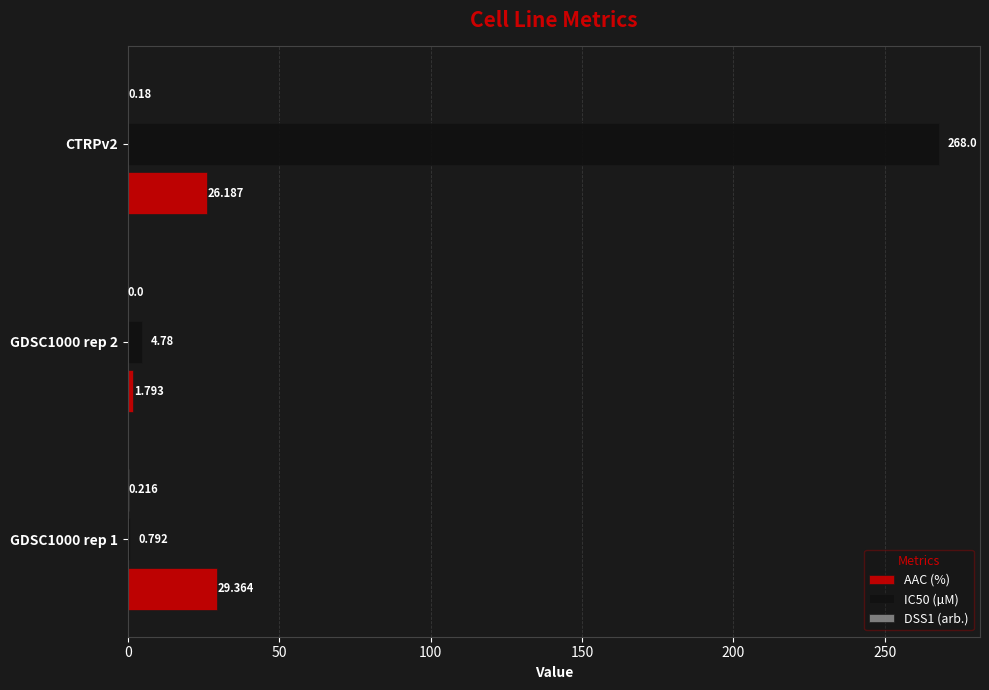

Which series changed the most between GDSC1000 rep 1 and GDSC1000 rep 2?

AAC (%)